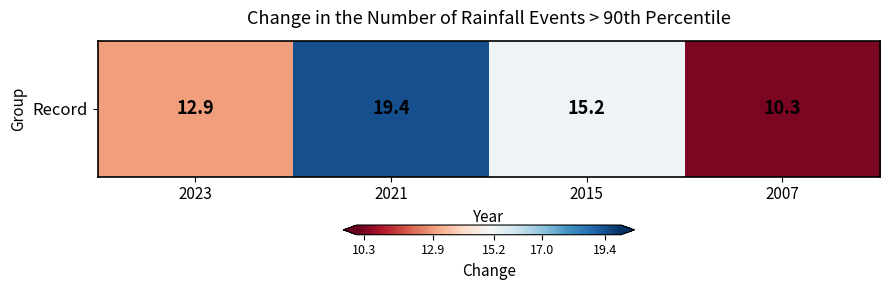

Which label corresponds to the smallest value in the chart?

2007